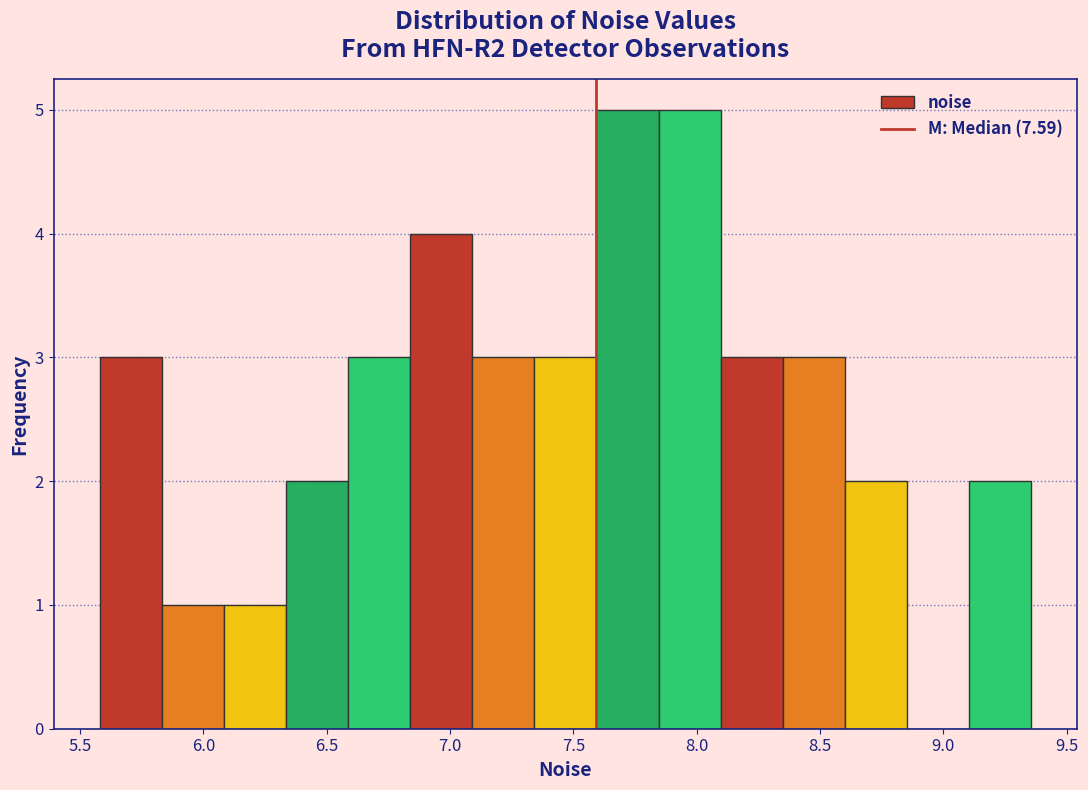

What is the height of the bar covering 5.85 to 6.10 on the x-axis? Neither the bar edges nor the heights are printed on the chart, so give them approximately, as read against the axes.

1